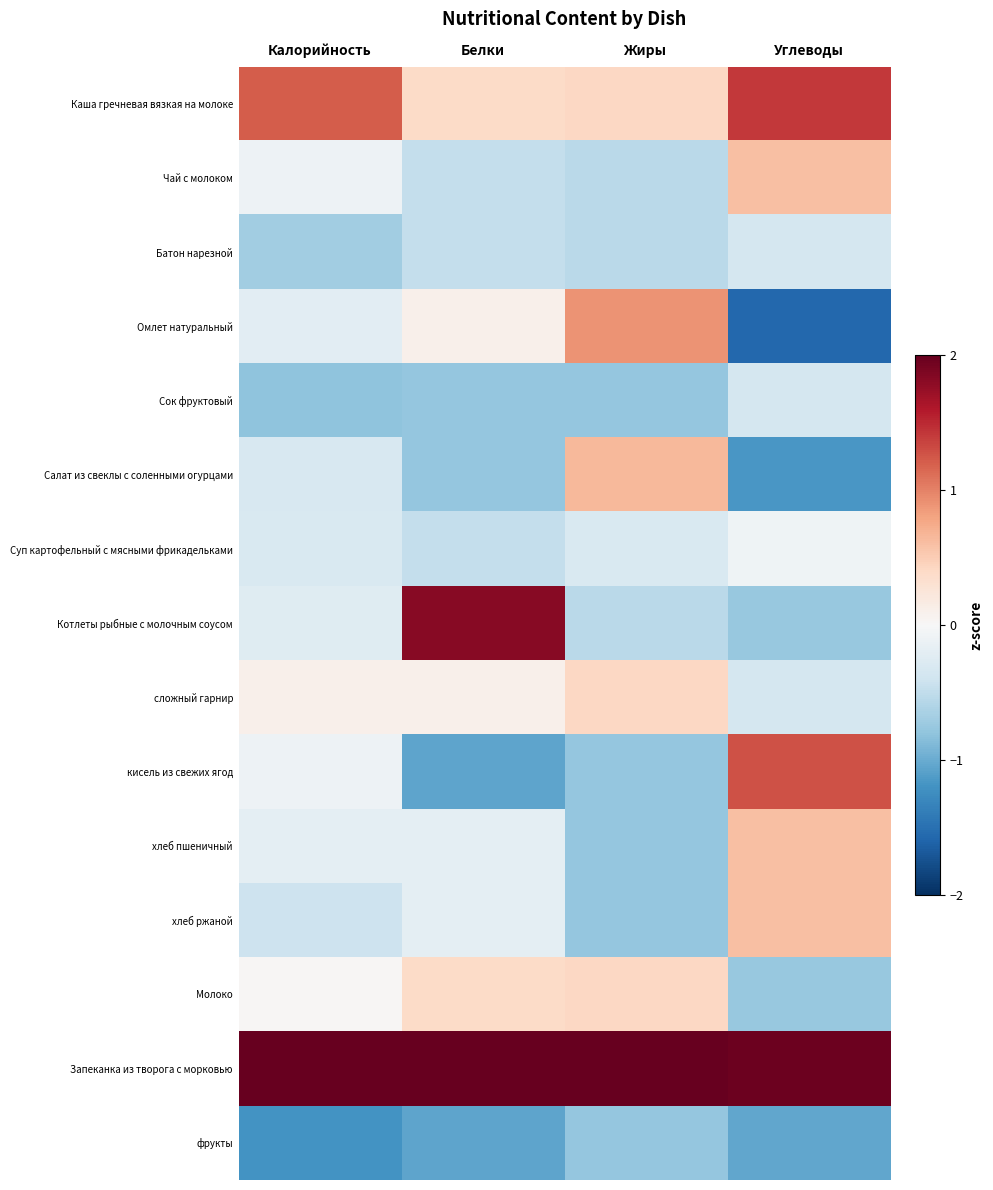

Which has a higher value, Жиры or Белки?

Жиры